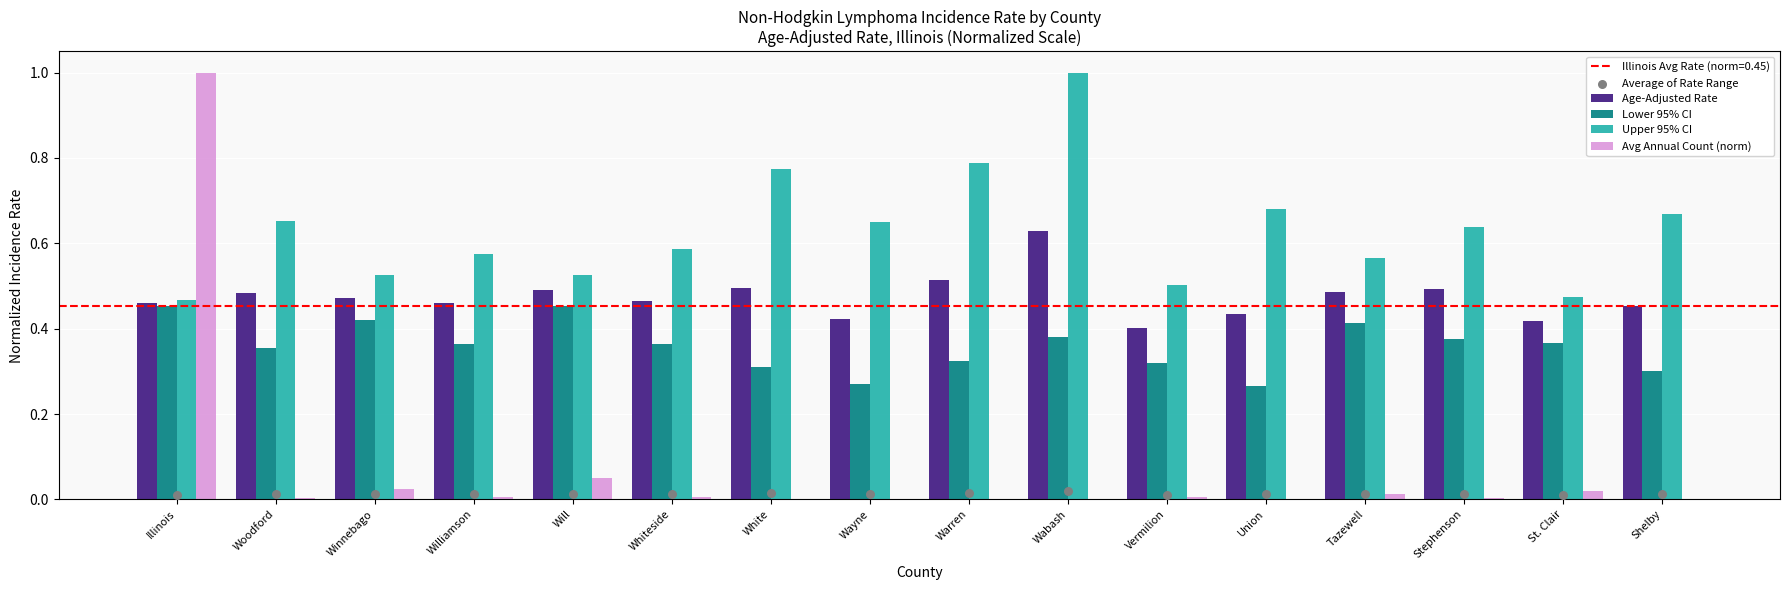

Which series reaches the maximum Y coordinate?

Upper 95% CI